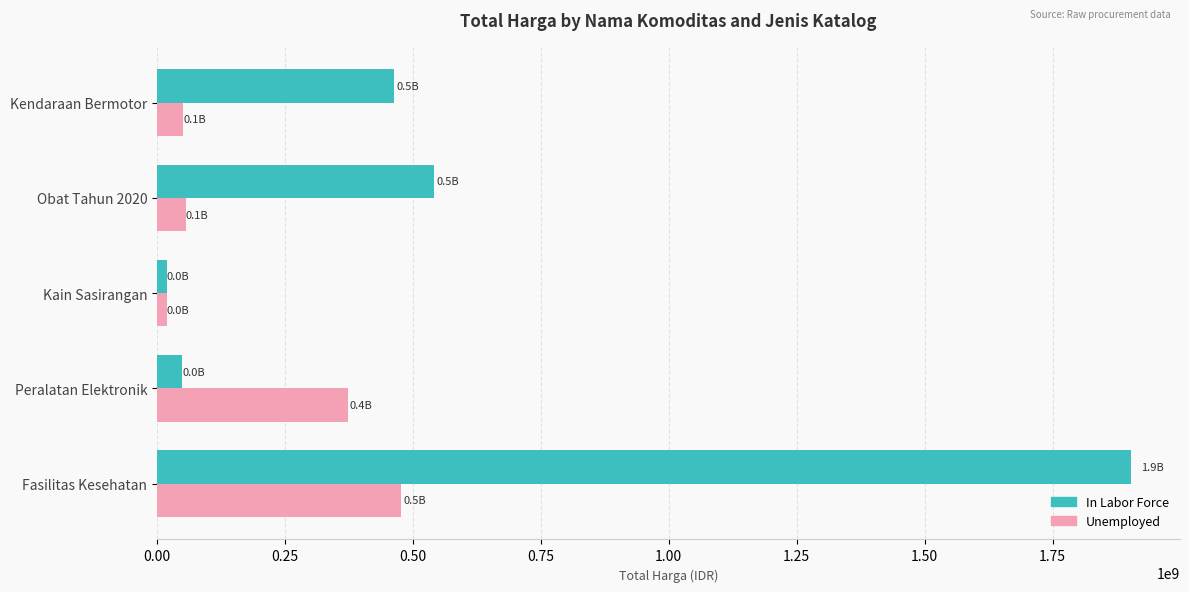

At Peralatan Elektronik, list the series in order from smallest to largest.

In Labor Force, Unemployed